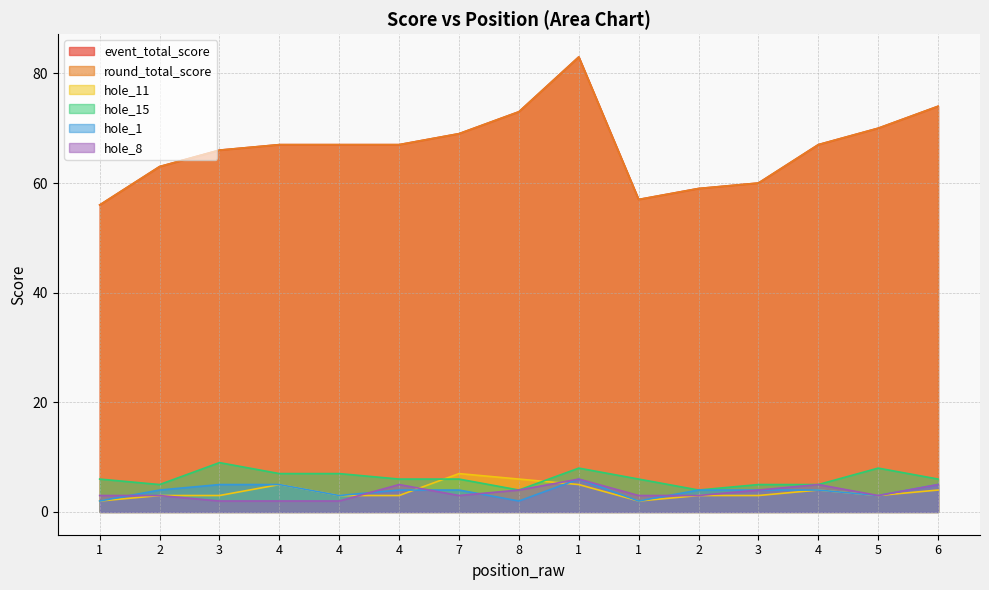

Where does the event_total_score series first go above 67?

7